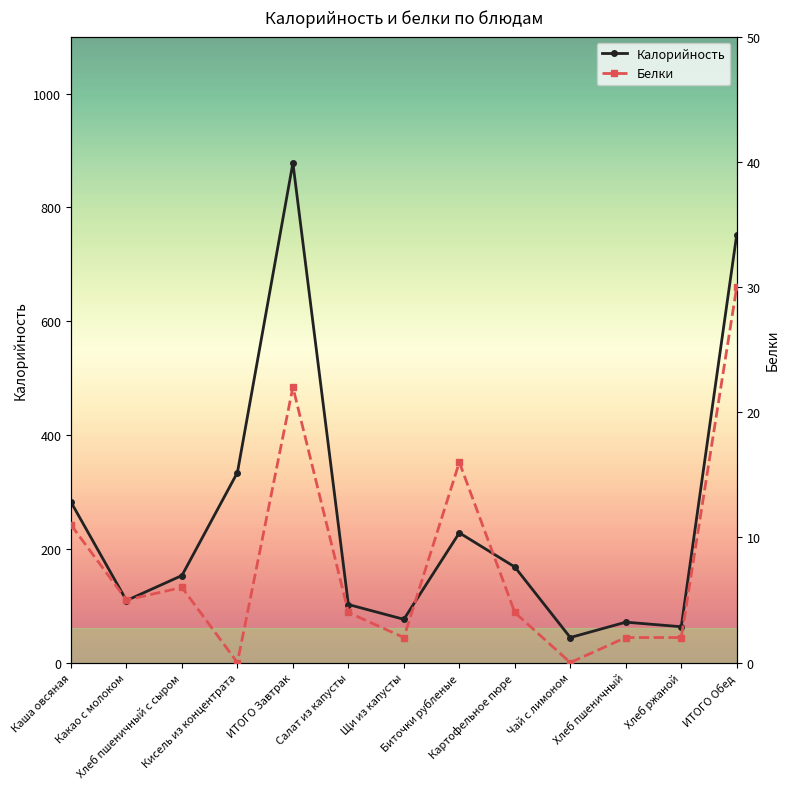

List the labels in order of Калорийность value, largest first.

ИТОГО Завтрак, ИТОГО Обед, Кисель из концентрата, Каша овсяная, Биточки рубленые, Картофельное пюре, Хлеб пшеничный с сыром, Какао с молоком, Салат из капусты, Щи из капусты, Хлеб пшеничный, Хлеб ржаной, Чай с лимоном